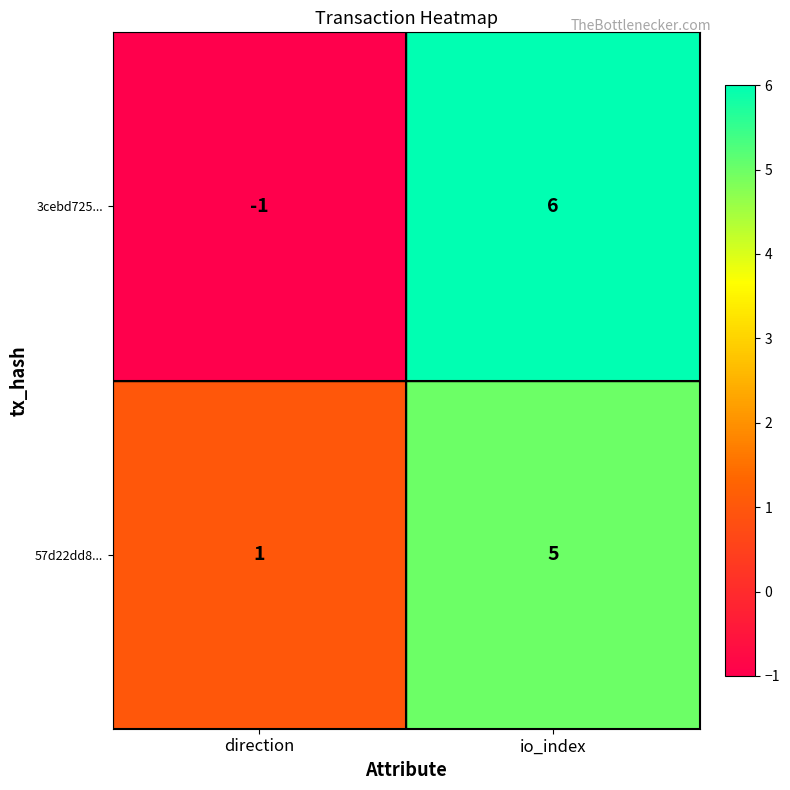

Which series has the largest total across all categories?

57d22dd8...